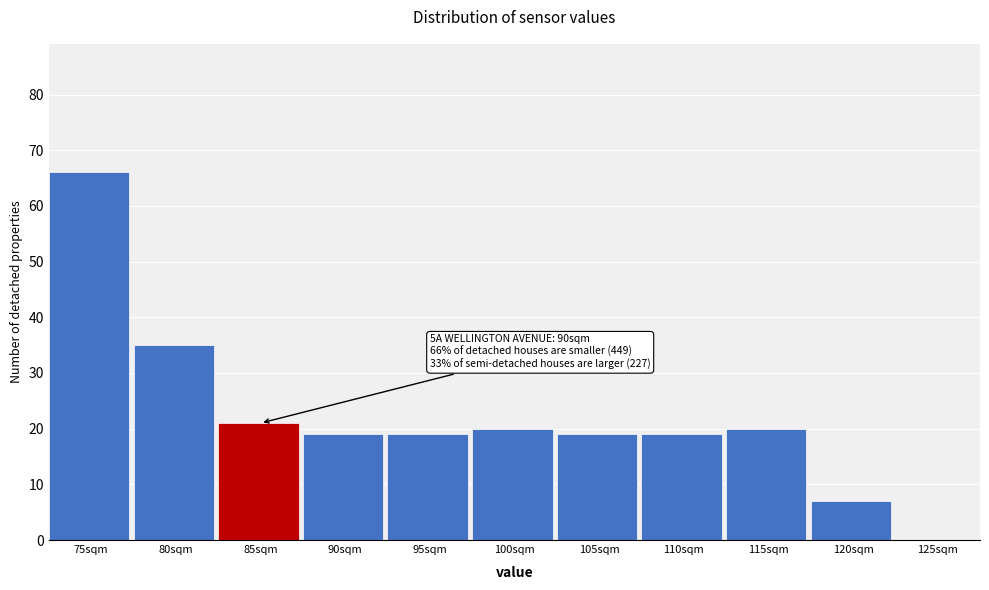

Reading left to right, extract all data points from this chart.

75sqm=66	80sqm=35	85sqm=21	90sqm=19	95sqm=19	100sqm=20	105sqm=19	110sqm=19	115sqm=20	120sqm=7	125sqm=0